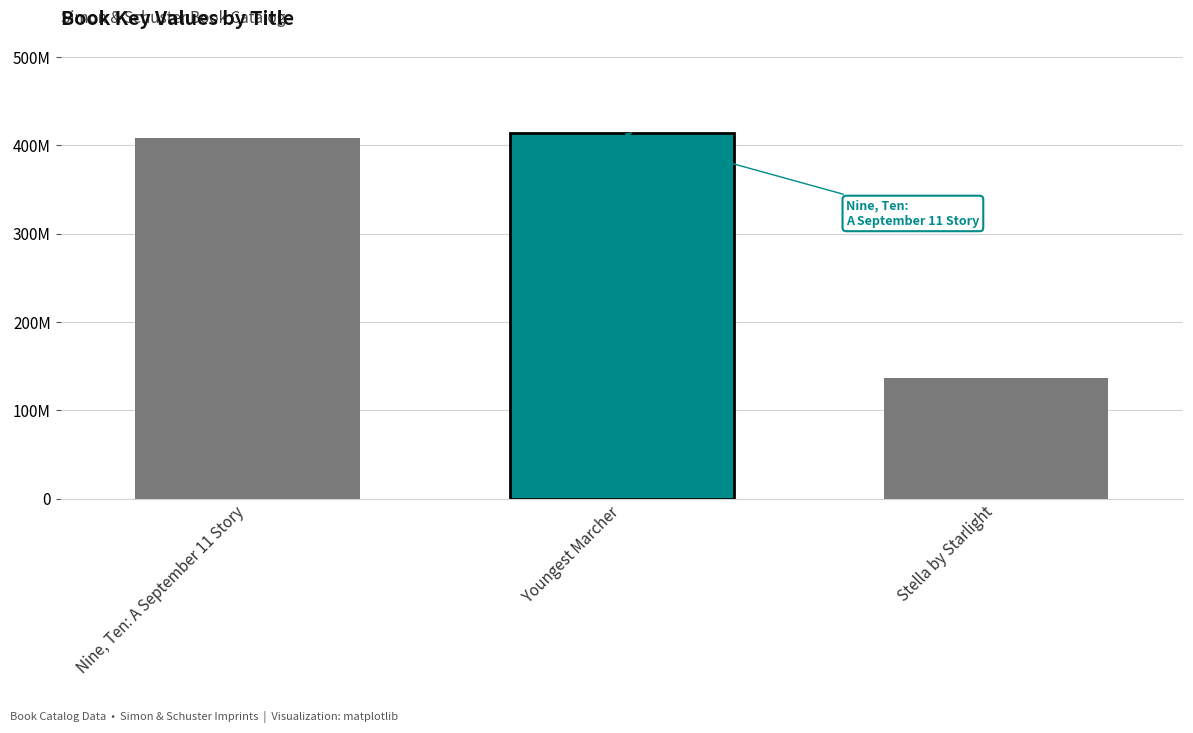

What is the approximate value at Youngest Marcher, to the nearest 100?

414137900